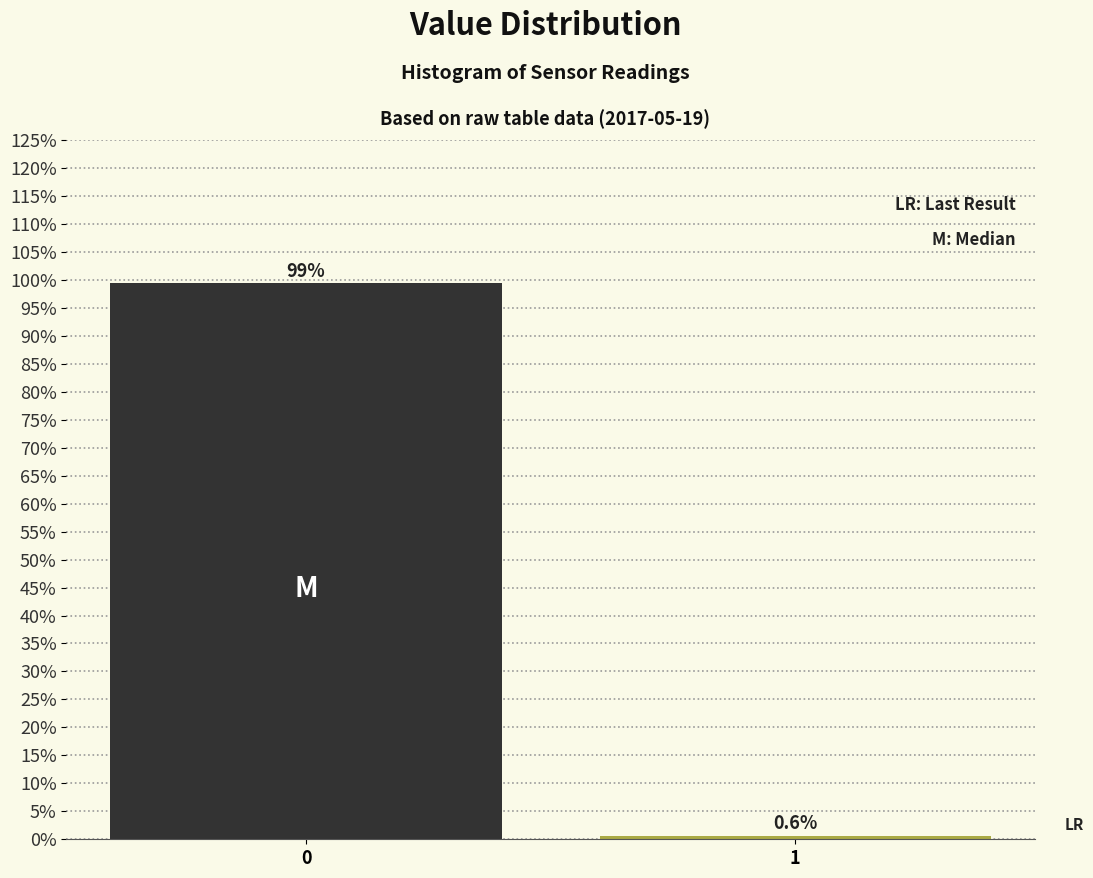

Reading right to left, extract all data points from this chart.

1=0.6	0=99.4